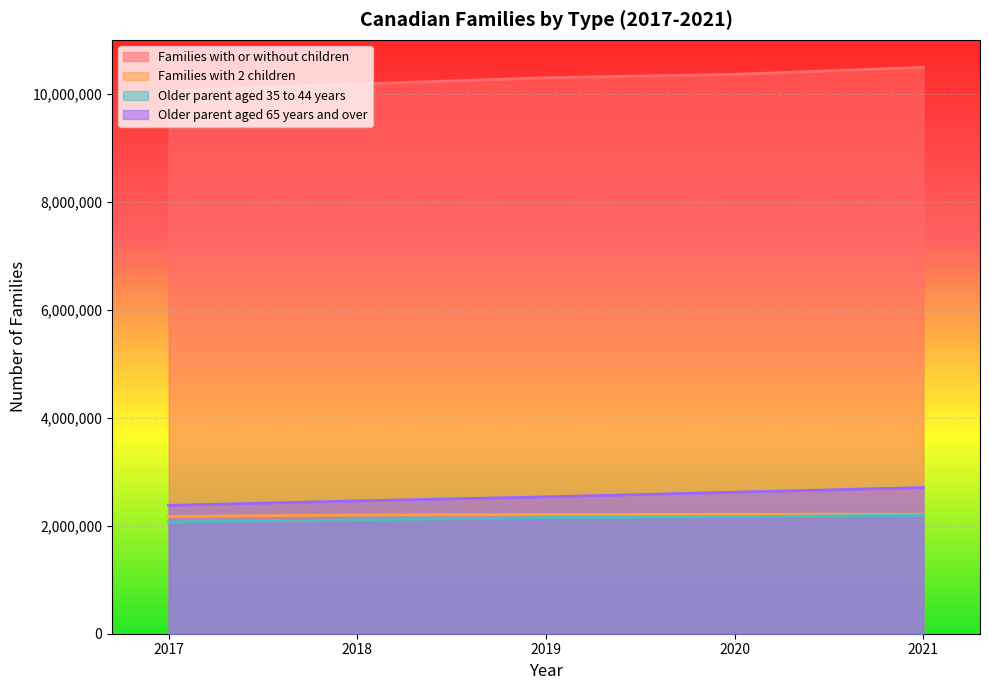

At which label does Older parent aged 65 years and over reach its minimum?

2017